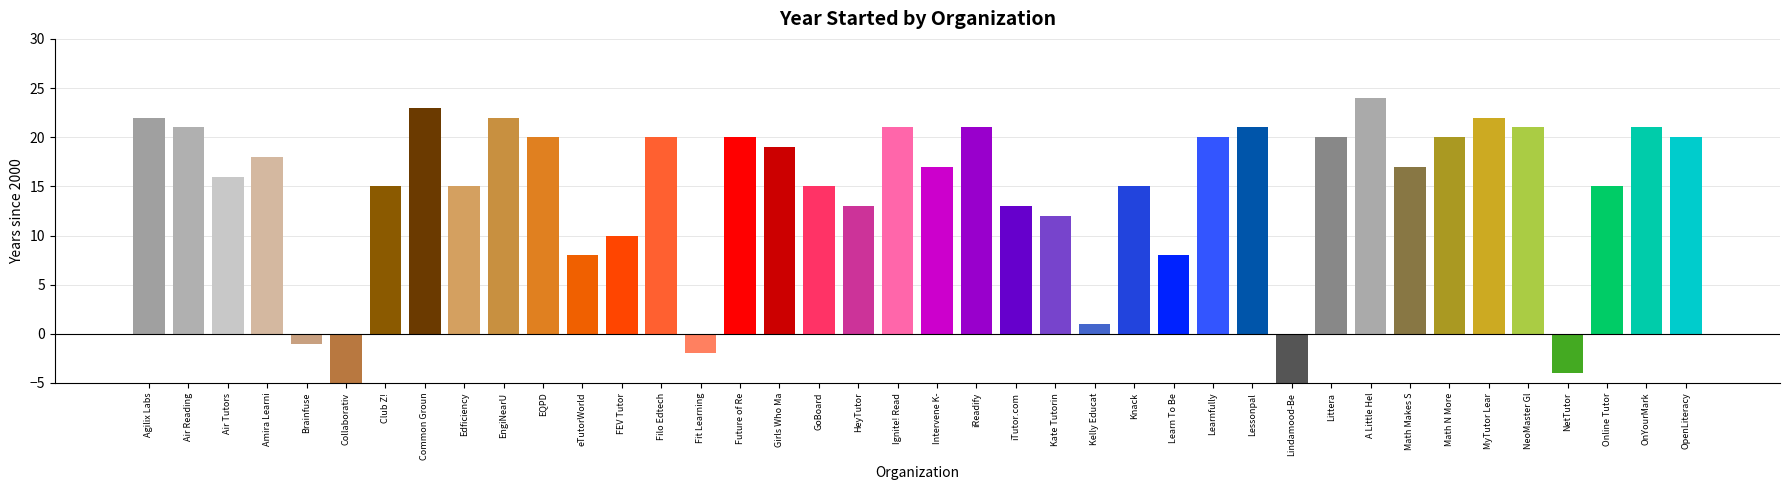

The value at Fit Learning is -2. True or false?

True